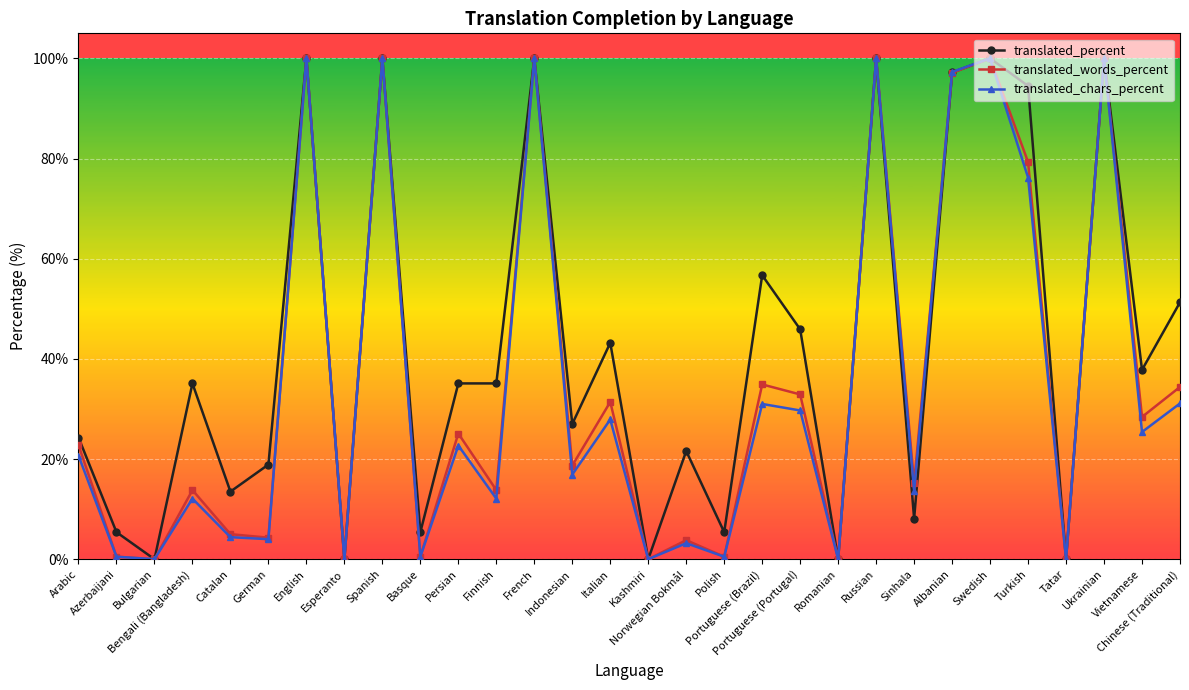

What is the label of the 27th point from the right?

Bengali (Bangladesh)